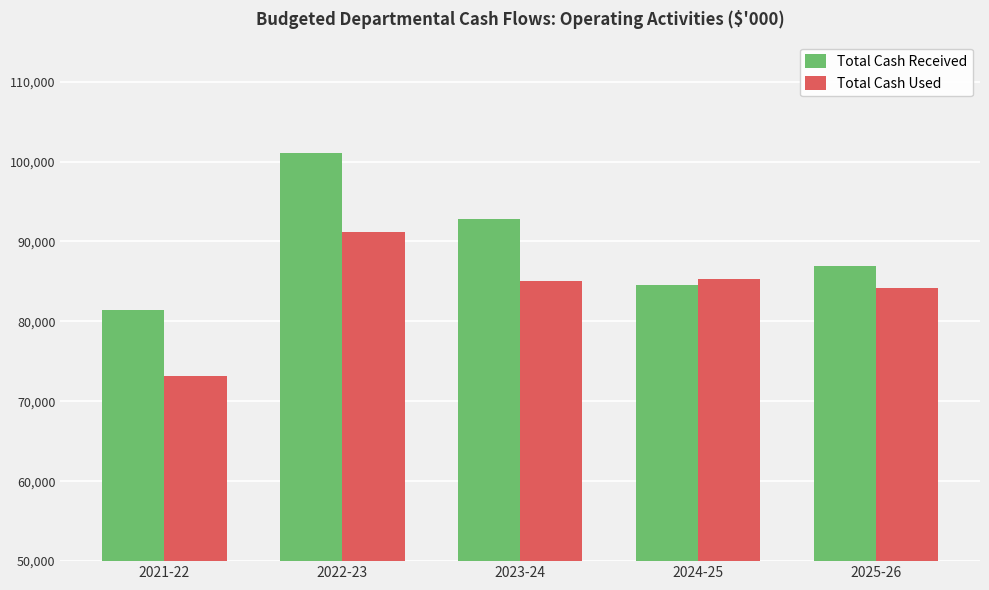

Does the chart contain stacked bars?

No